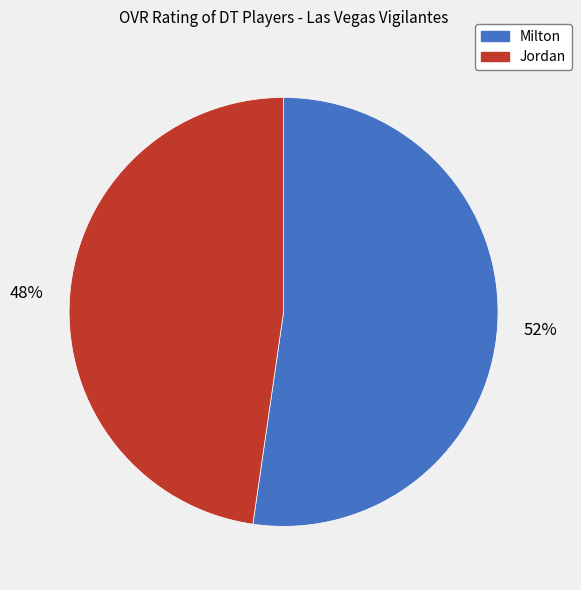

Combined, do Jordan and Milton account for over 50%?

Yes